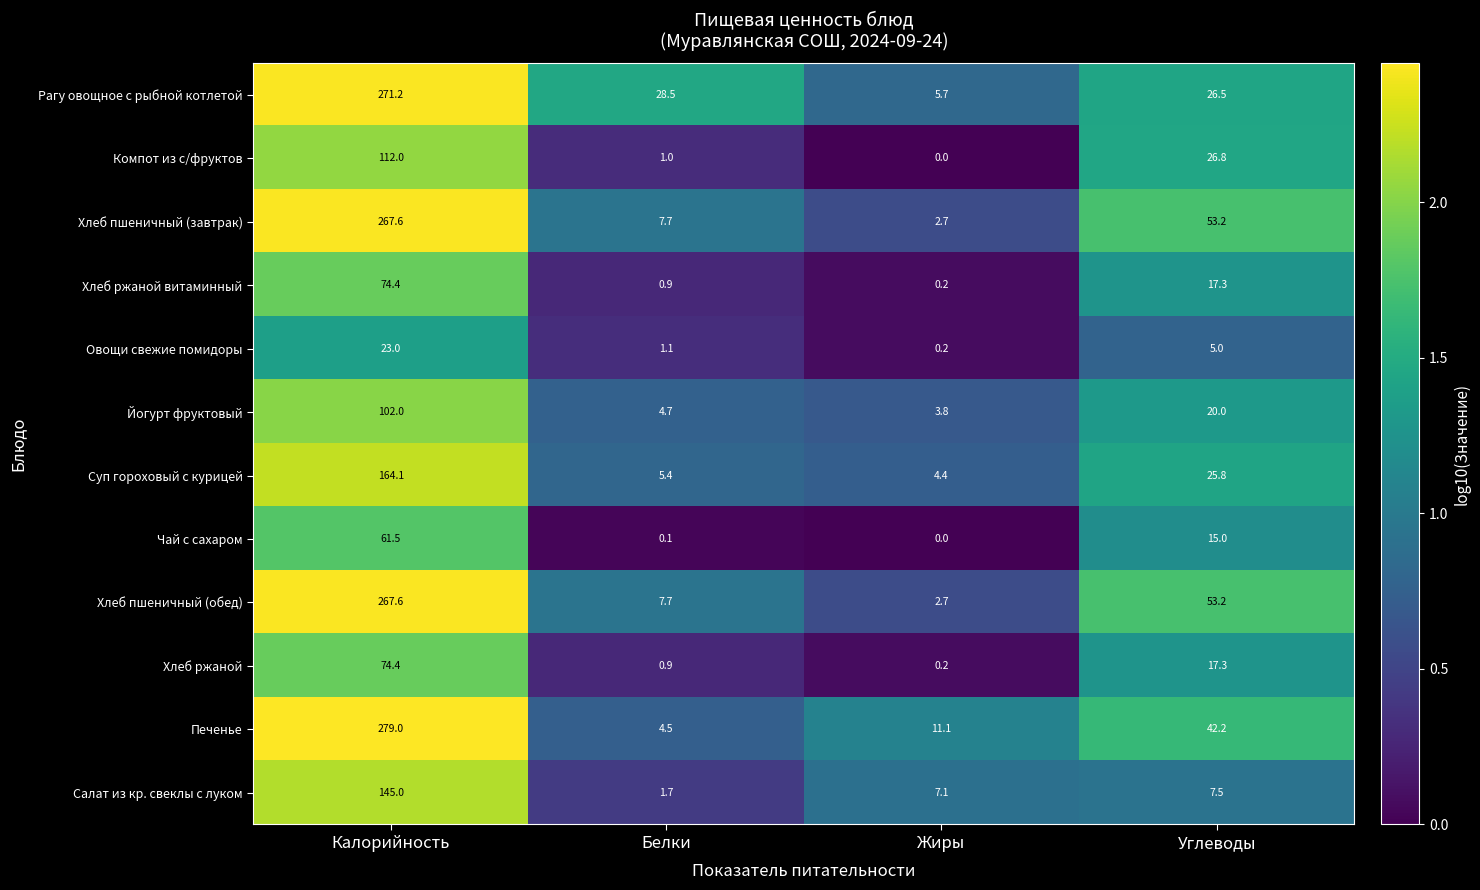

What is the difference between the highest and lowest values at Углеводы?

48.2